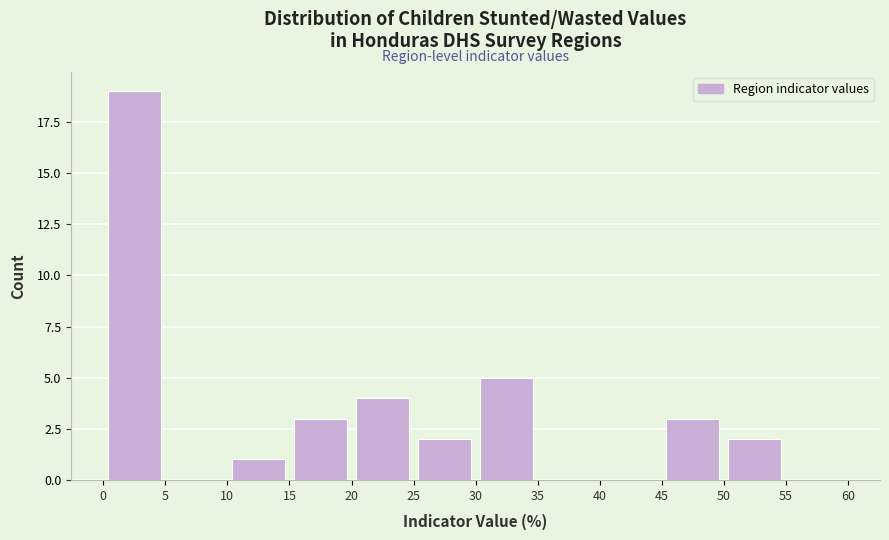

Reading left to right, transcribe this chart: for each bar, give the range it covers on the x-axis and its height. The values are not printed on the chart, so give them approximately, as read against the axis.

0 to 5: 19
5 to 10: 0
10 to 15: 1
15 to 20: 3
20 to 25: 4
25 to 30: 2
30 to 35: 5
35 to 40: 0
40 to 45: 0
45 to 50: 3
50 to 55: 2
55 to 60: 0